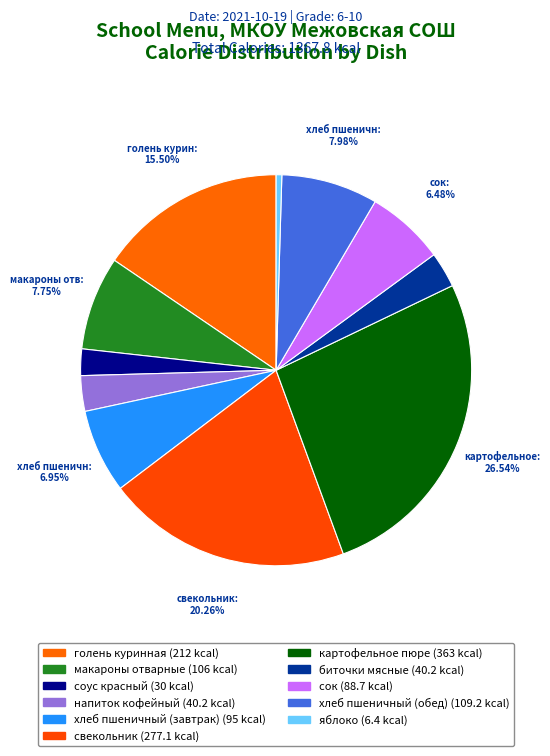

How many segments does this pie chart have?

11